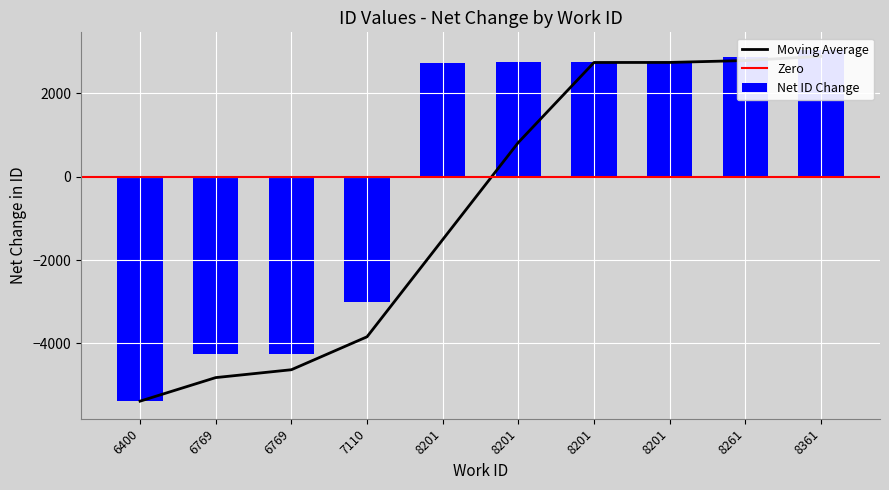

What is the sum of the values at 7110 and 8201?

-270.6